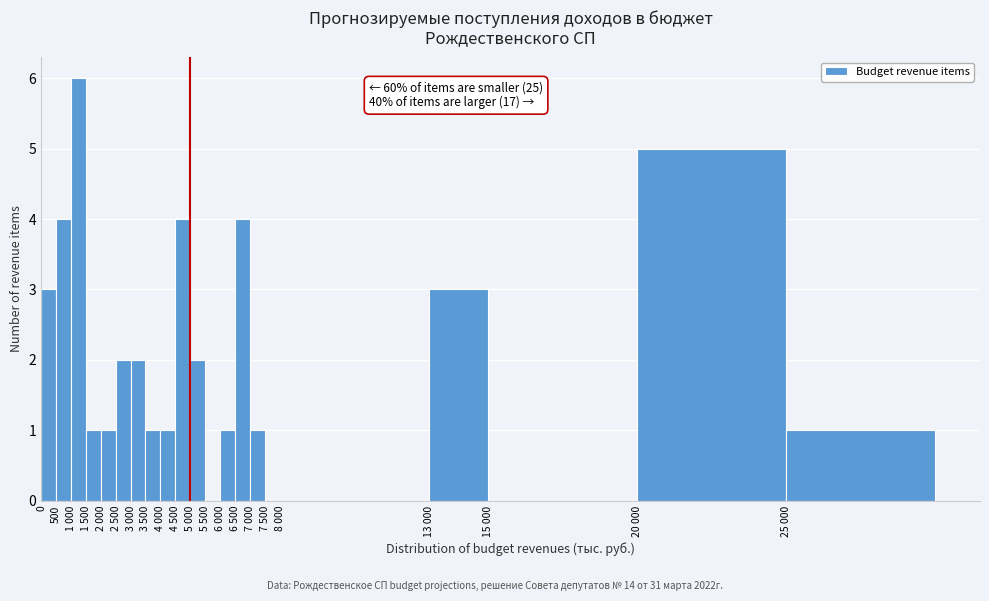

Reading left to right, list all the values displayed in this chart.

0=3	500=4	1 000=6	1 500=1	2 000=1	2 500=2	3 000=2	3 500=1	4 000=1	4 500=4	5 000=2	5 500=0	6 000=1	6 500=4	7 000=1	7 500=0	8 000=0	13 000=3	15 000=0	20 000=5	25 000=1